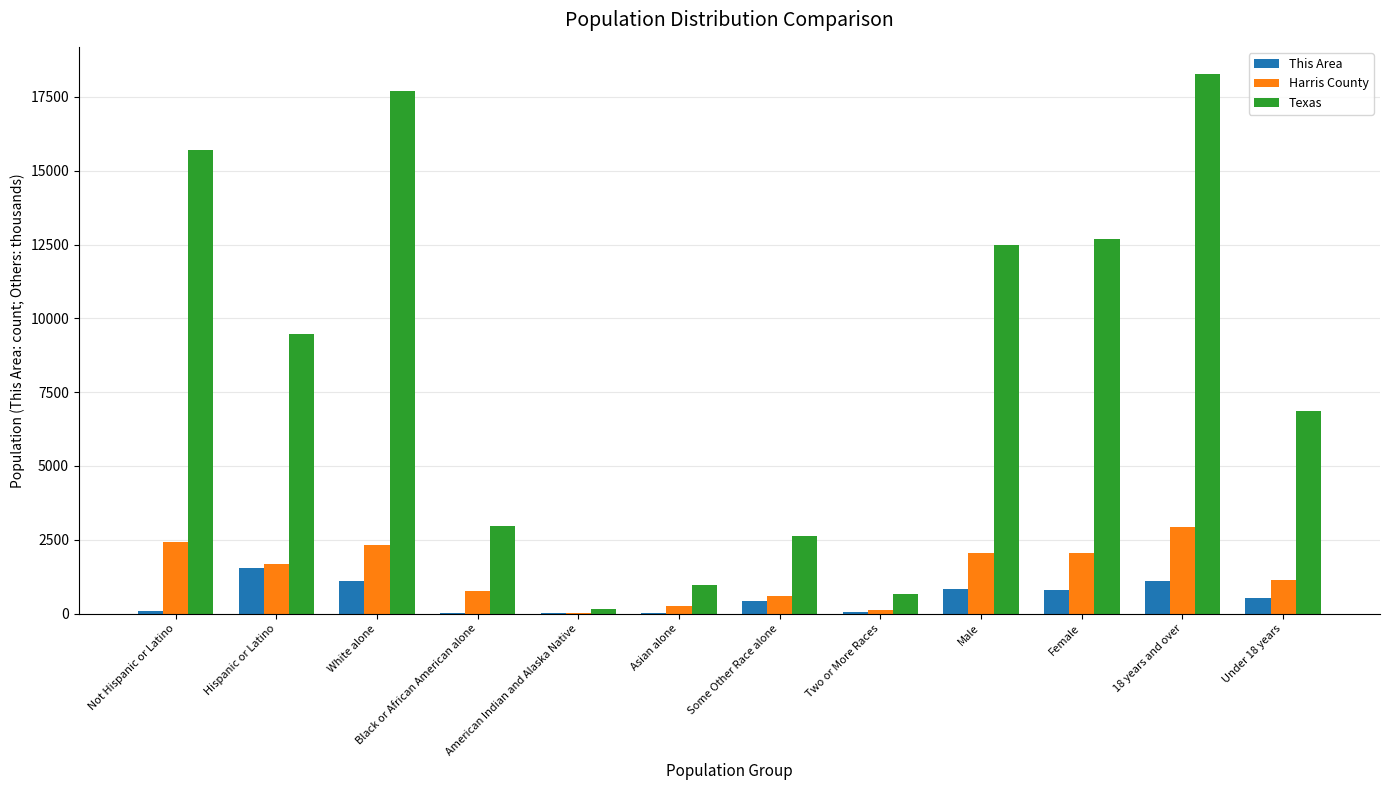

Is it true that Harris County equals 1147.8 at Under 18 years?

True